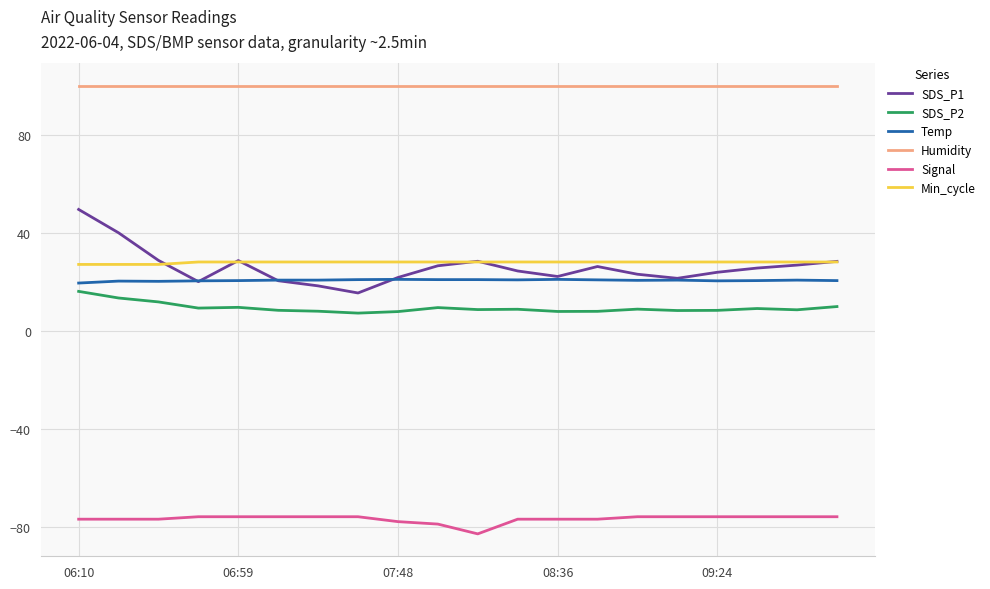

Which series has the largest total across all categories?

Humidity